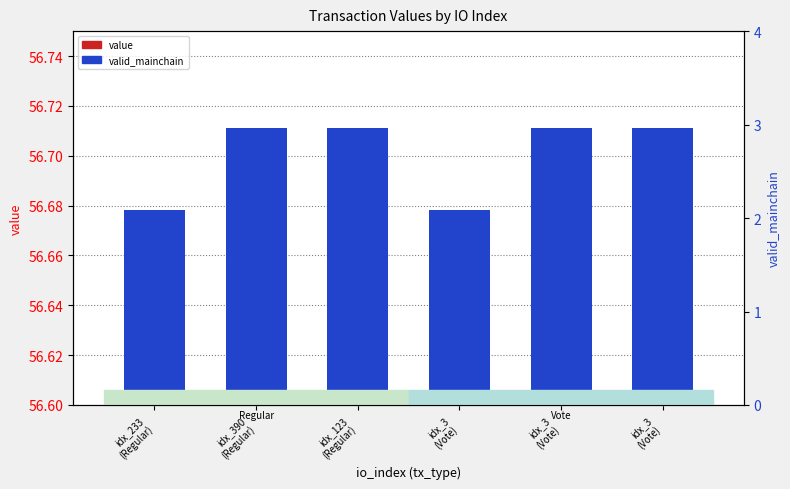

How many categories are shown in the chart?

6